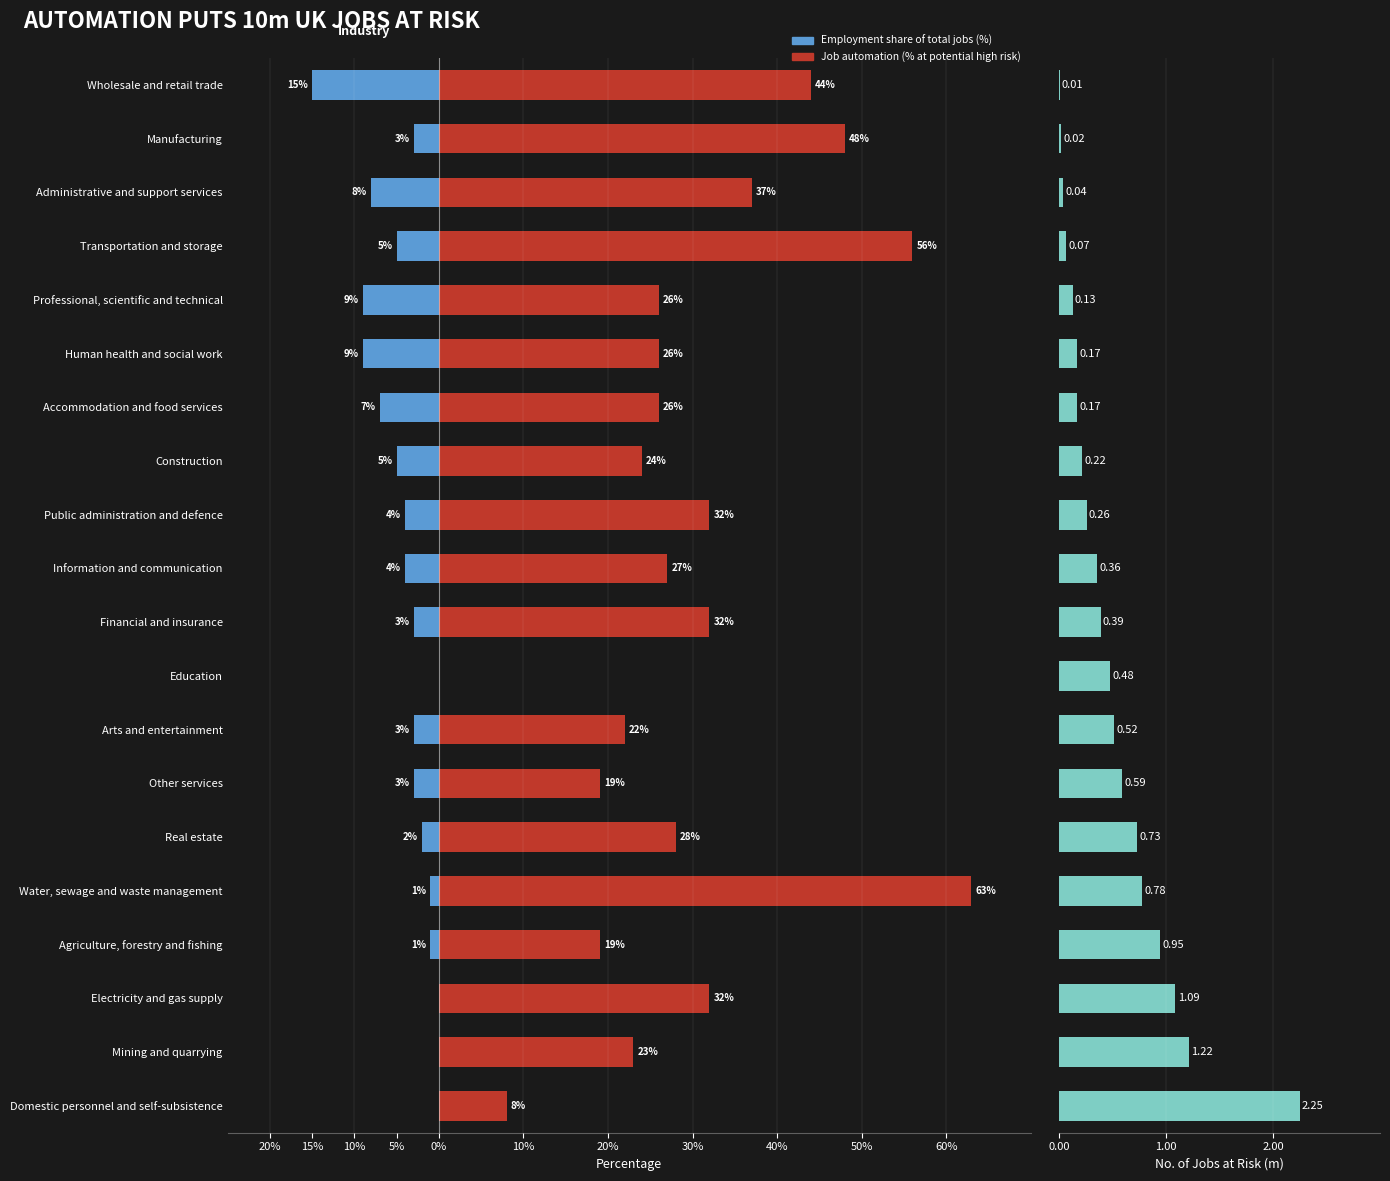

What is the highest value of the Job automation (% at potential high risk) series?

63.0